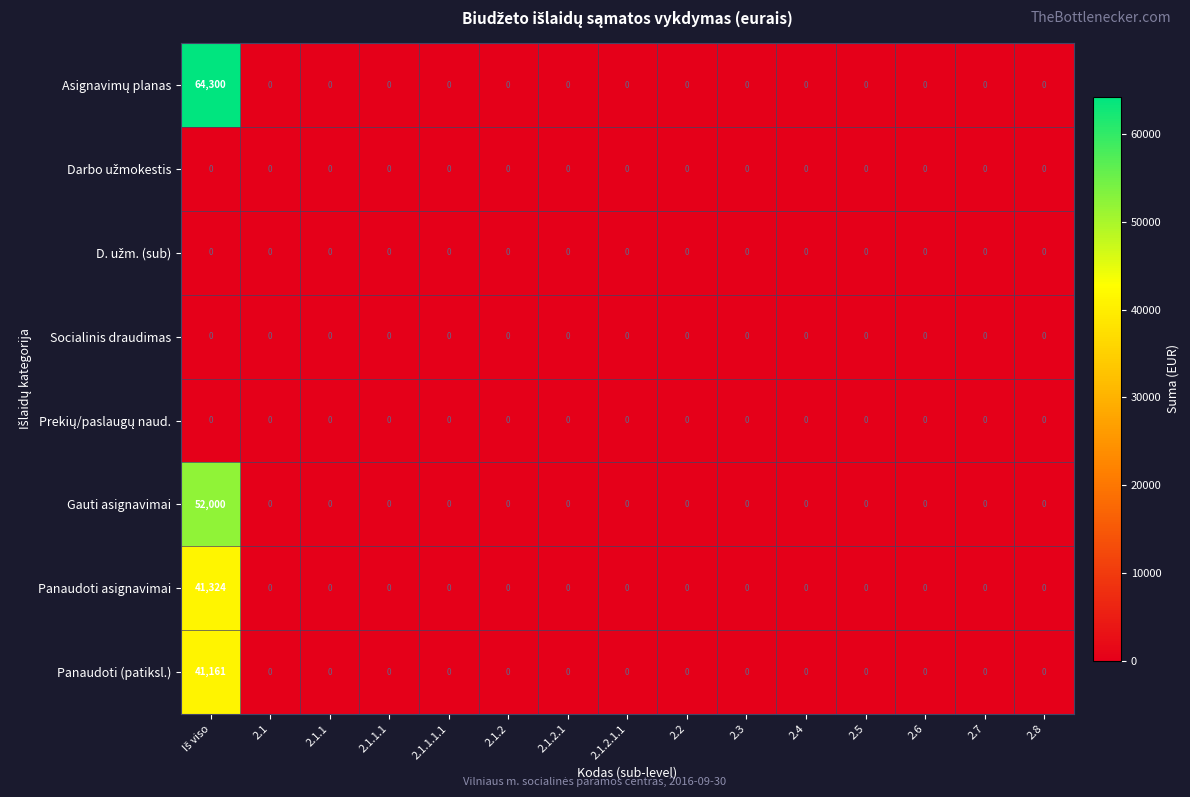

What is the greatest value displayed?

64300